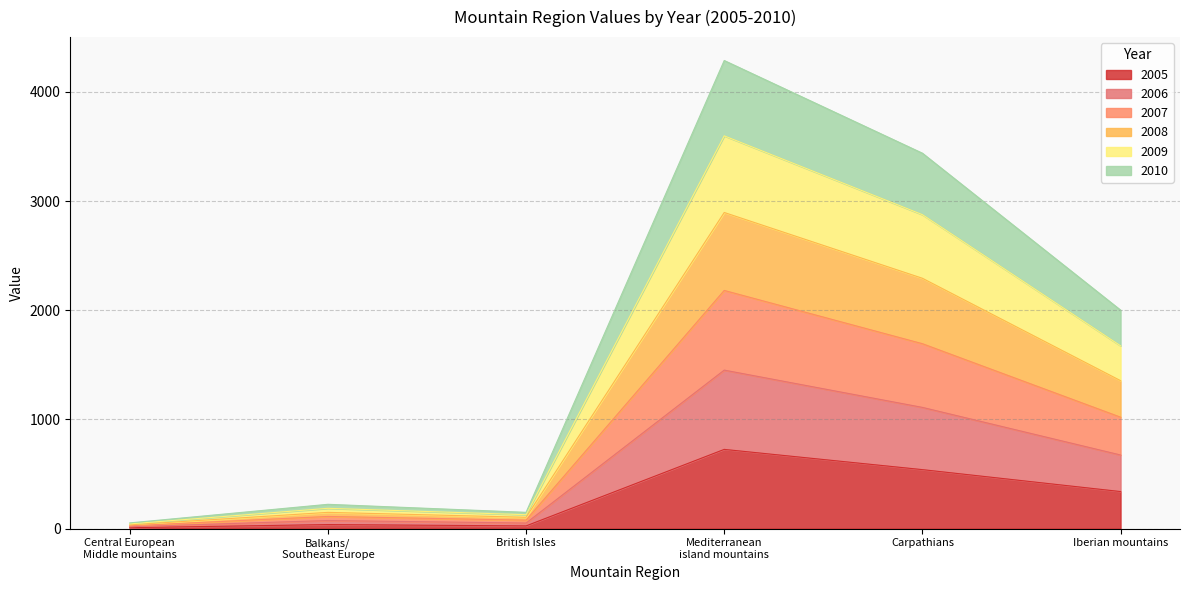

True or false: 2008 and 2005 intersect in this chart.

False